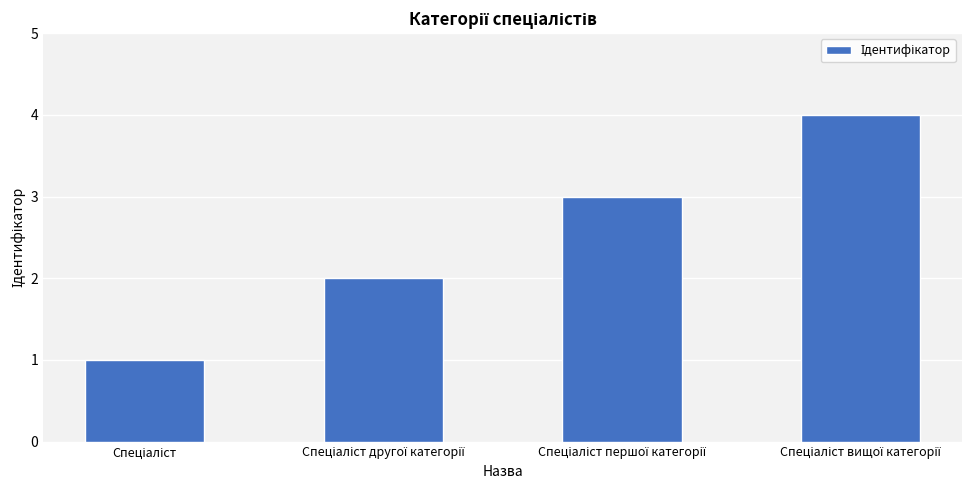

What is the maximum value shown in the chart?

4